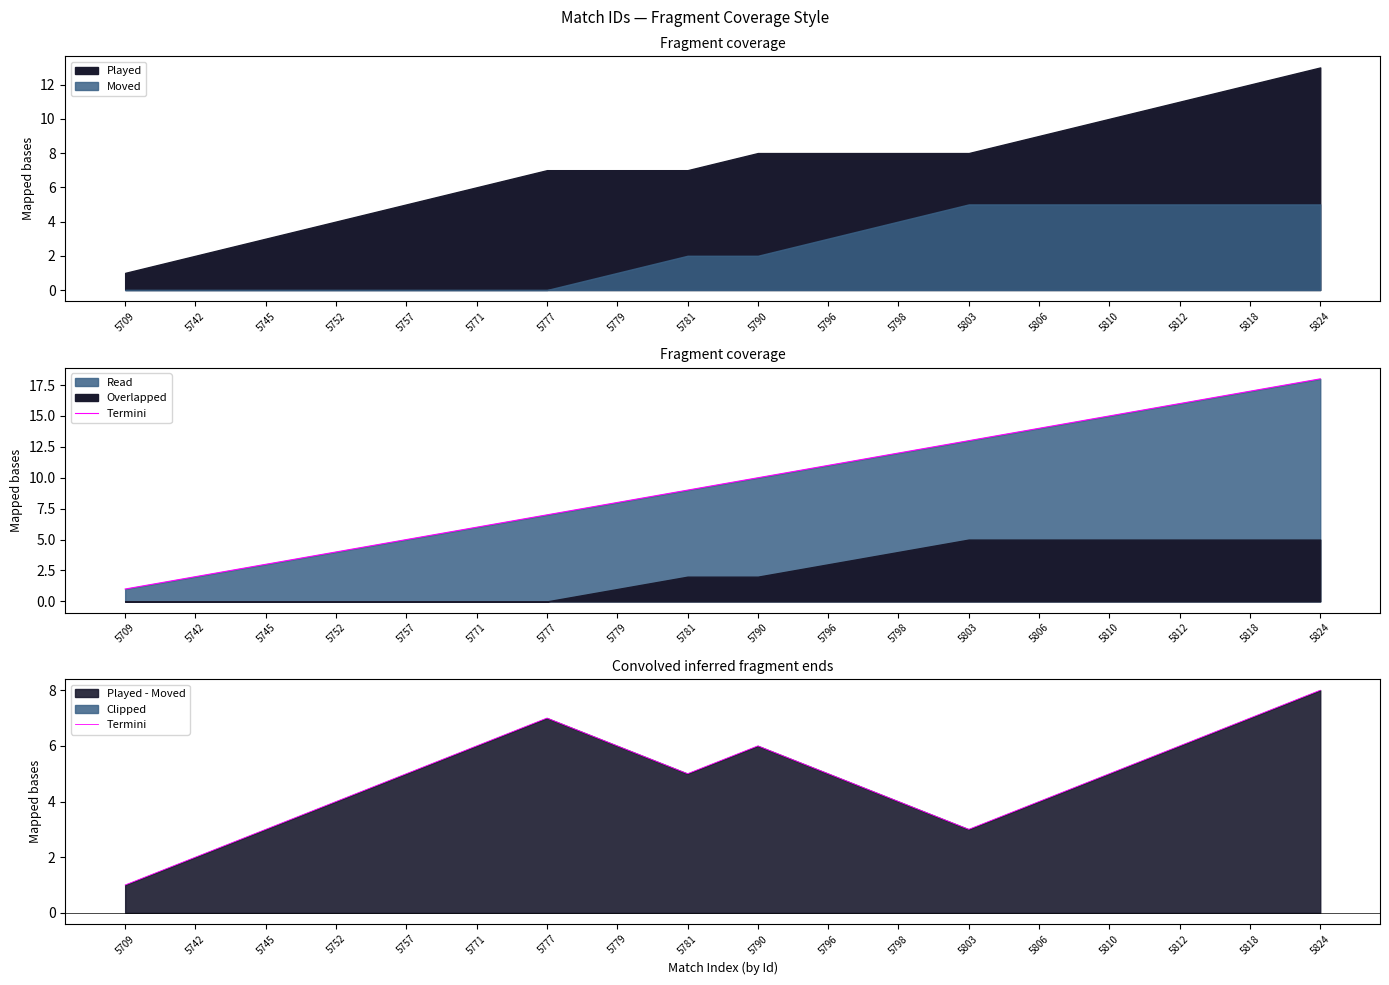

True or false: there are more than 2 points higher than both neighbors.

False